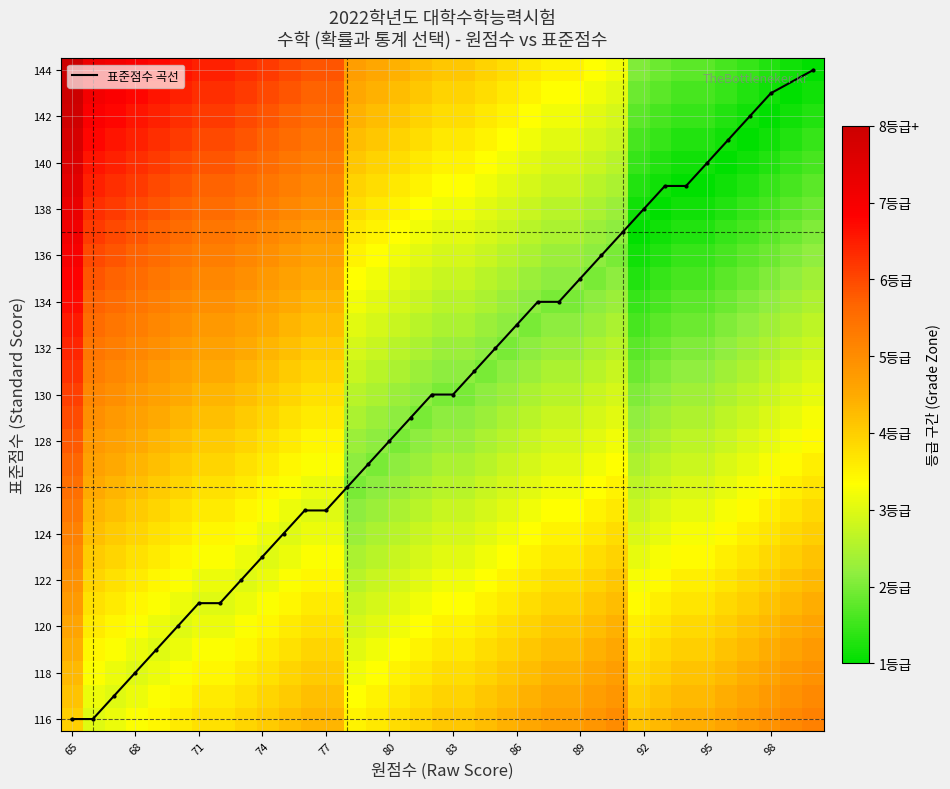

What is the lowest value of the 표준점수 곡선 series?

116